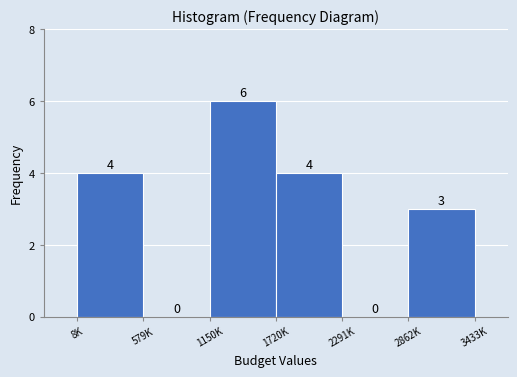

Reading right to left, extract all data points from this chart.

2862K=3	2291K=0	1720K=4	1150K=6	579K=0	8K=4